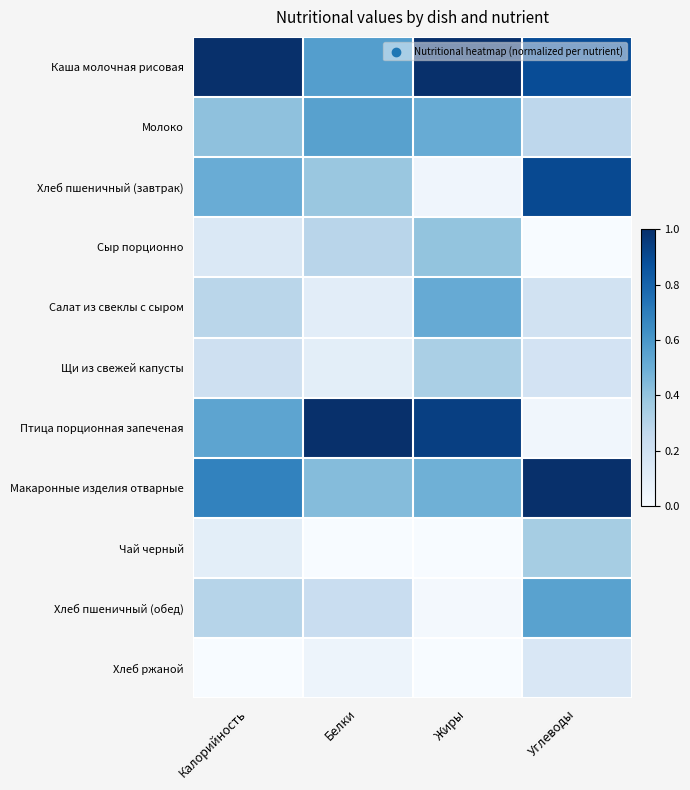

What is the total value across all series at Жиры?

4.3